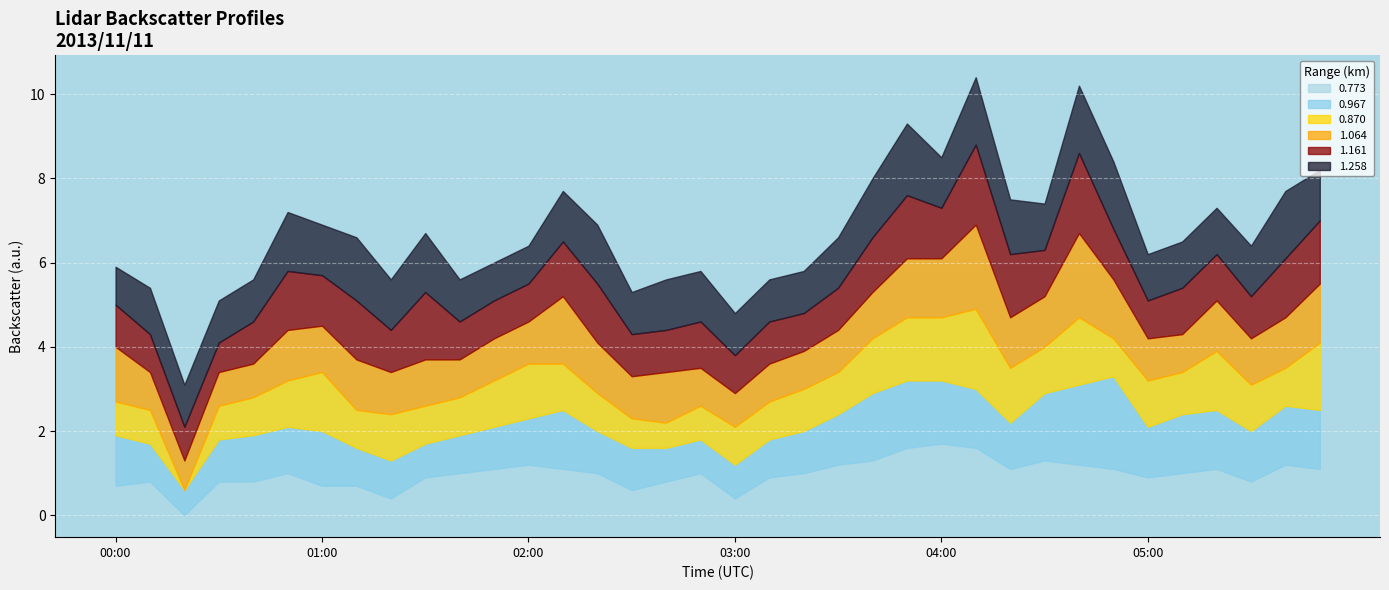

How many intersections are there between 0.773 and 1.064?

9